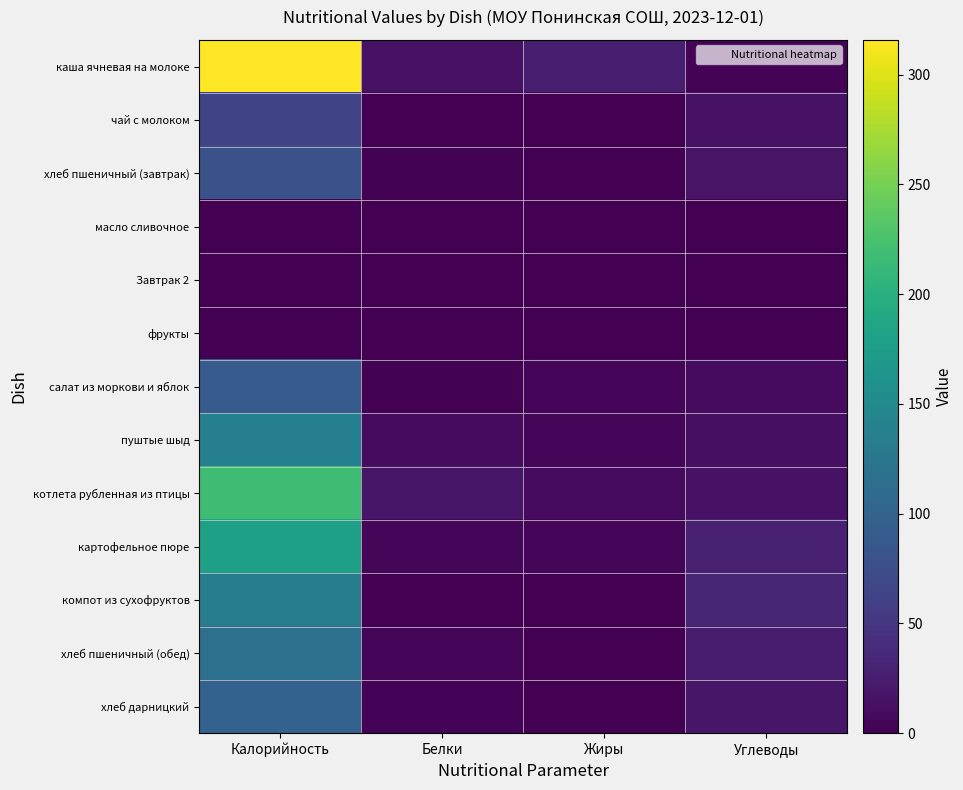

What is the spread (max minus min) of values at Белки?

19.0